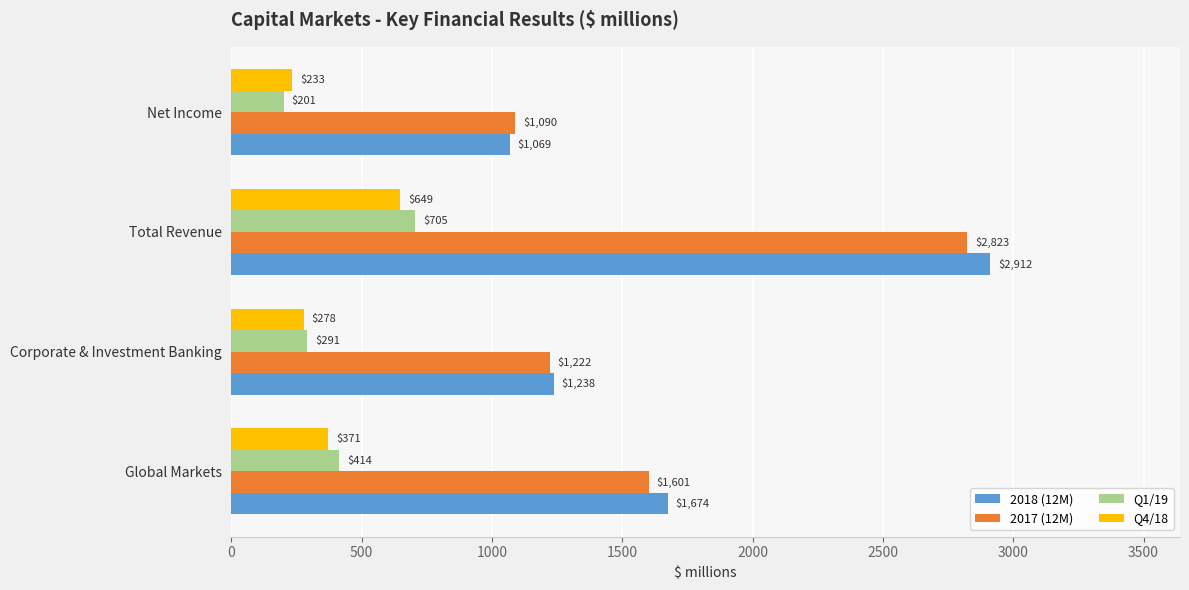

At which category is the sum across all series the highest?

Total Revenue